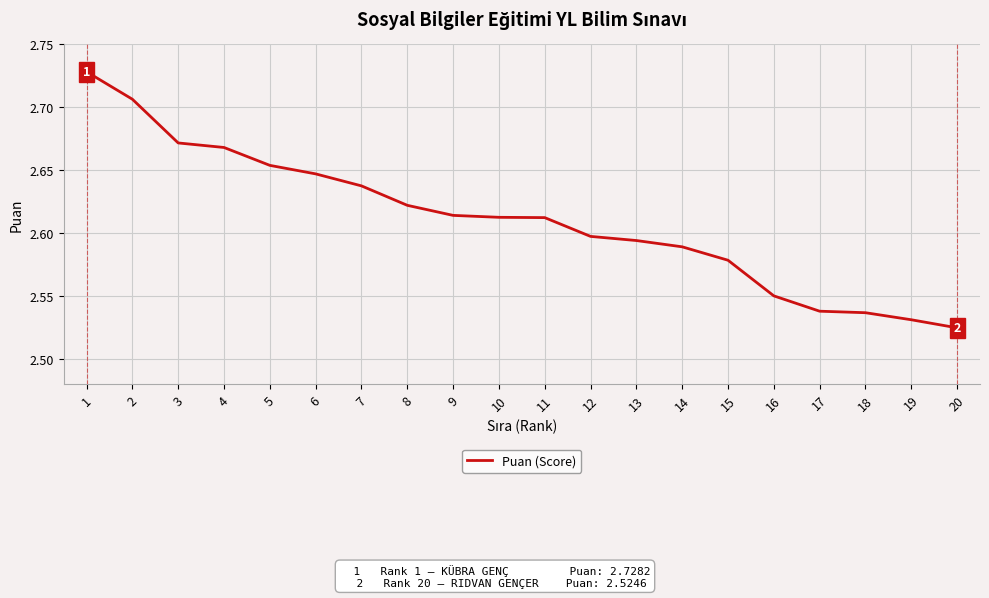

Which label corresponds to the smallest value in the chart?

20